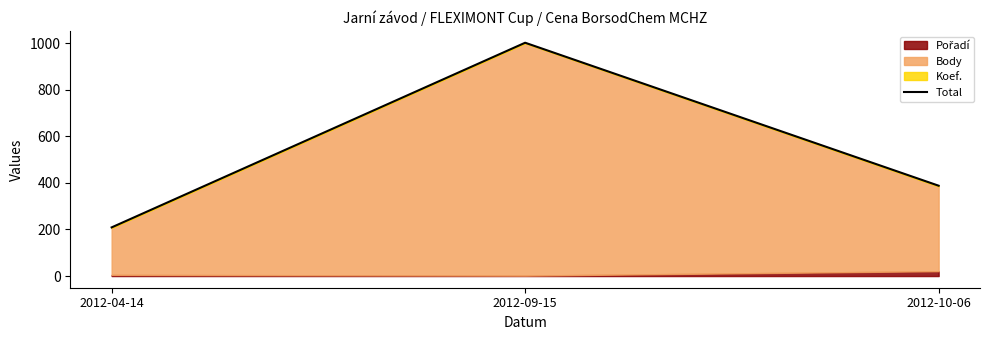

What is the sum of all values?

1599